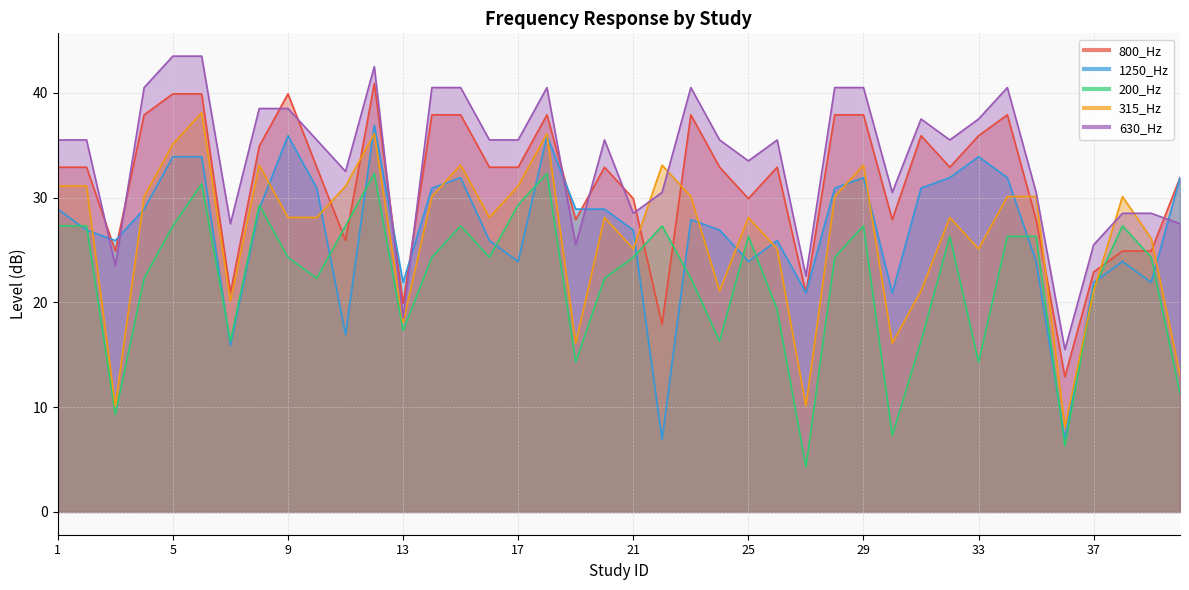

Where do 1250_Hz and 630_Hz first cross each other?

2 and 3